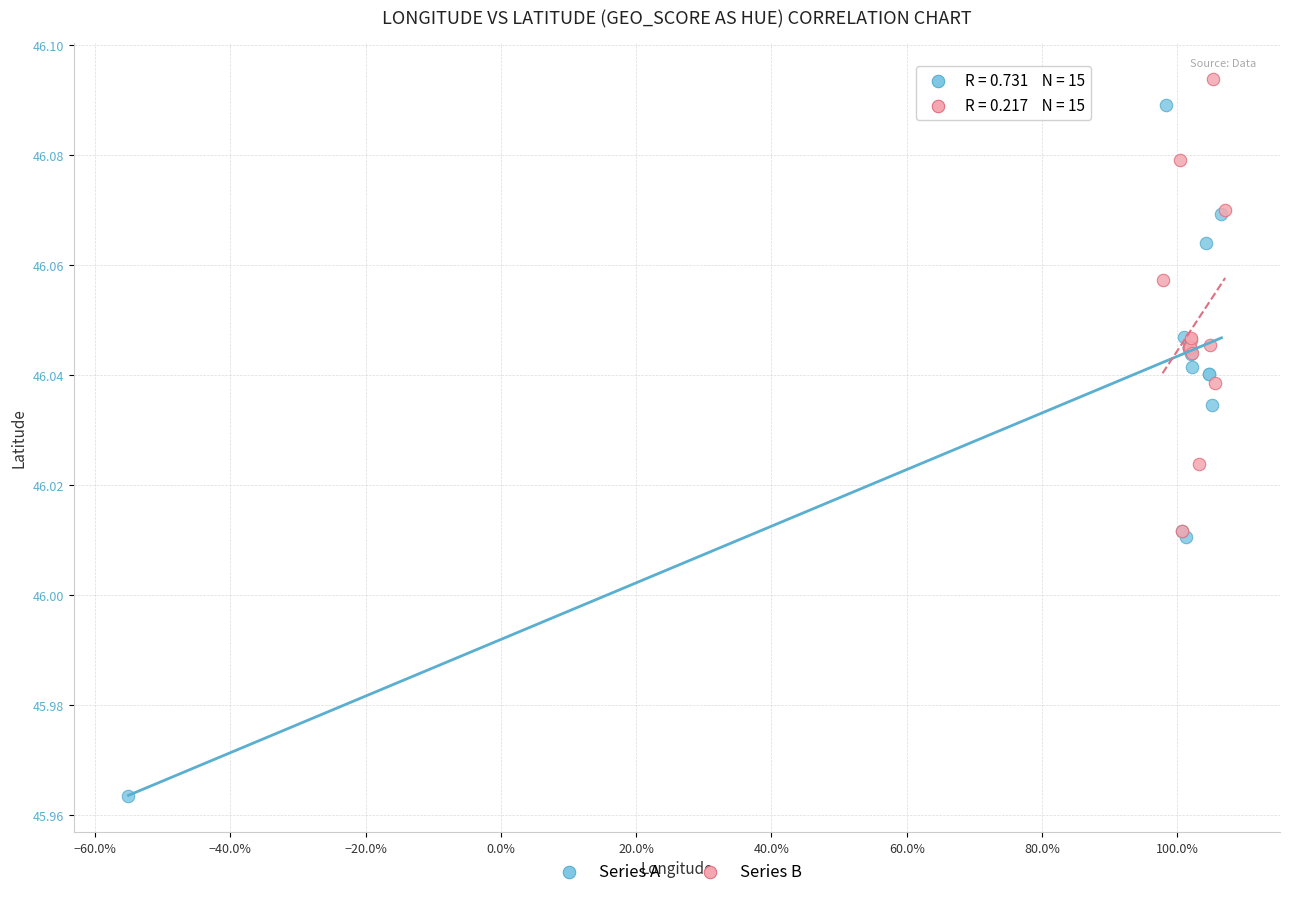

Which series reaches the maximum Y coordinate?

Series B